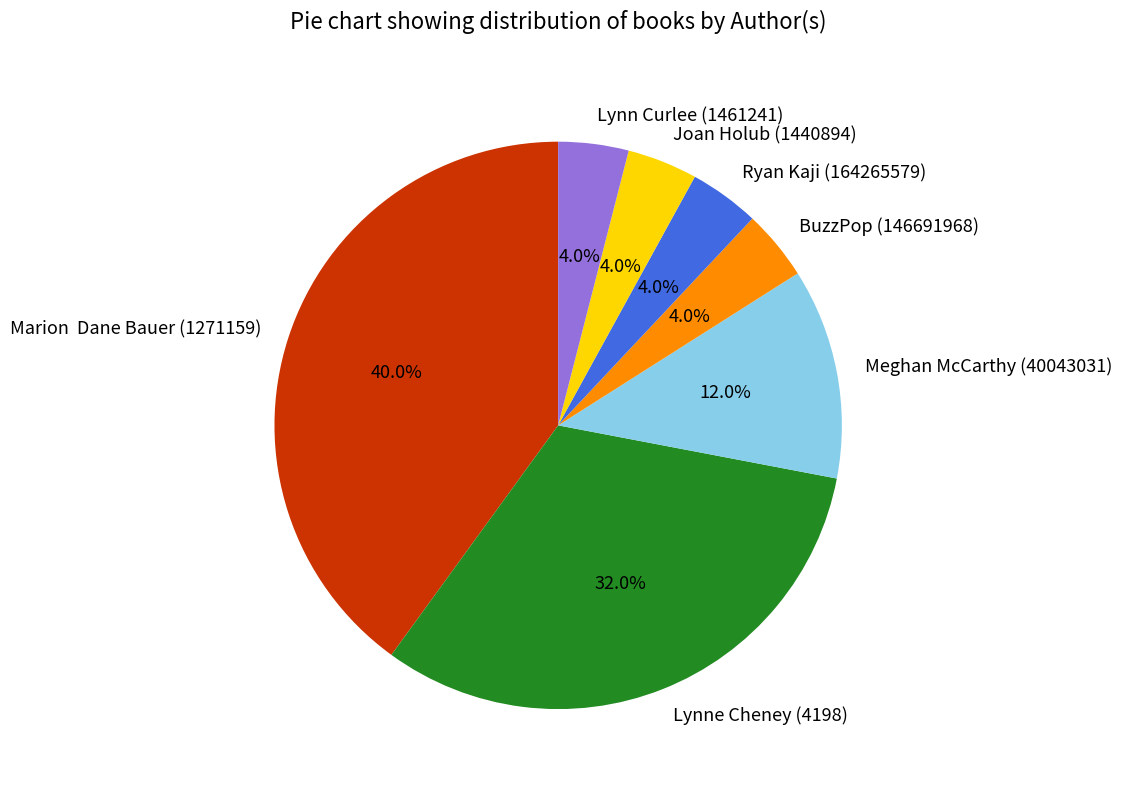

Which slice is the largest?

Marion Dane Bauer (1271159)